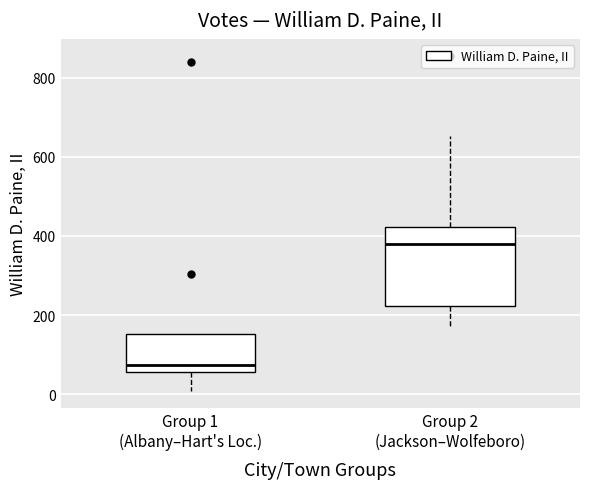

Where is the upper edge of the box for Group 2 (Jackson–Wolfeboro) on the y-axis? The values are not printed on the chart, so give them approximately, as read against the axis.

420